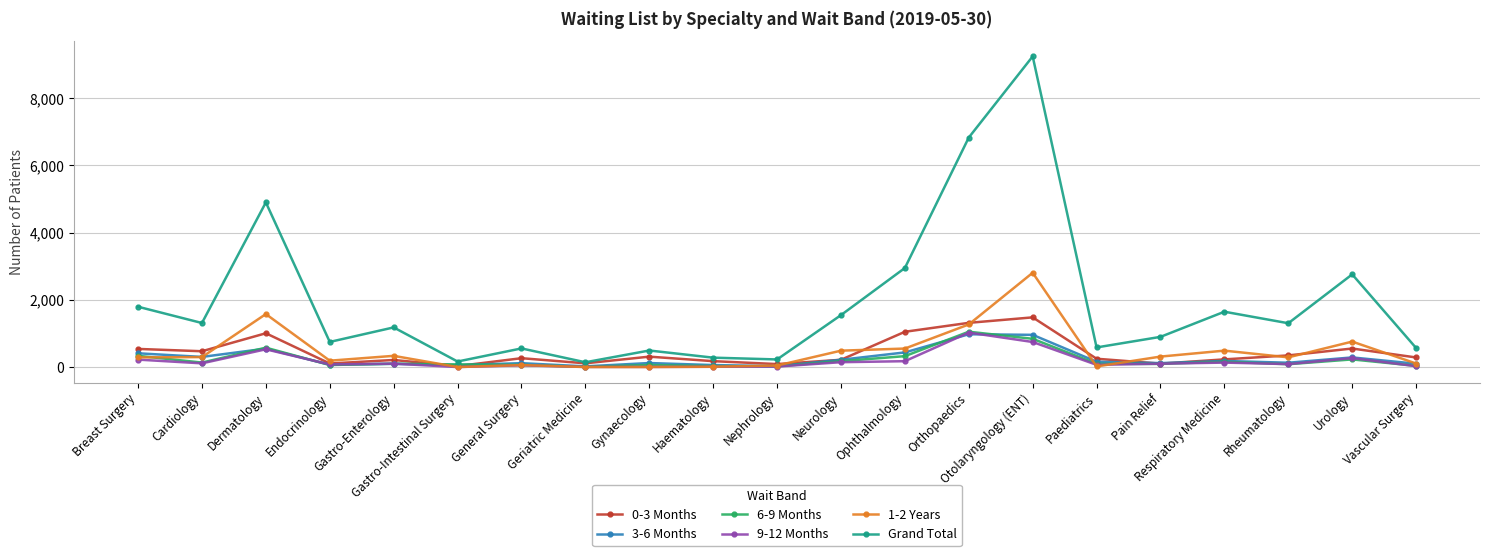

What is the maximum value shown in the chart?

9242